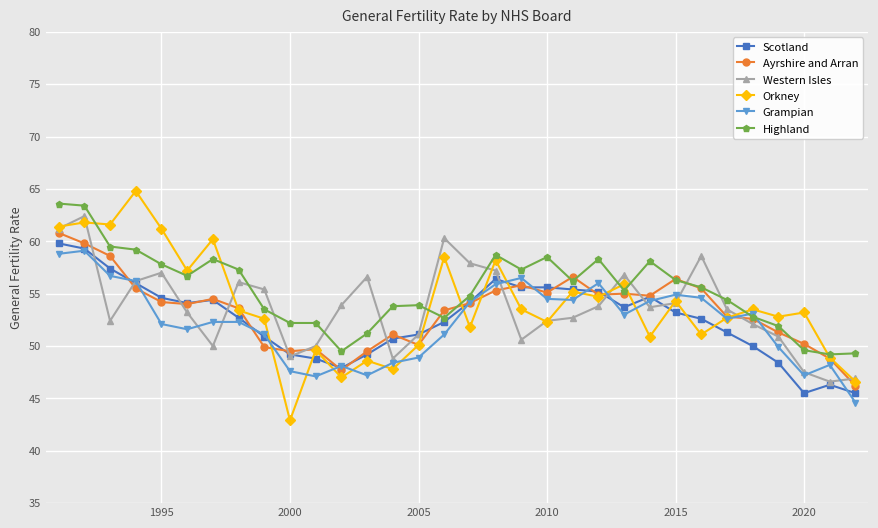

True or false: Western Isles has more than 2 points higher than both neighbors.

True